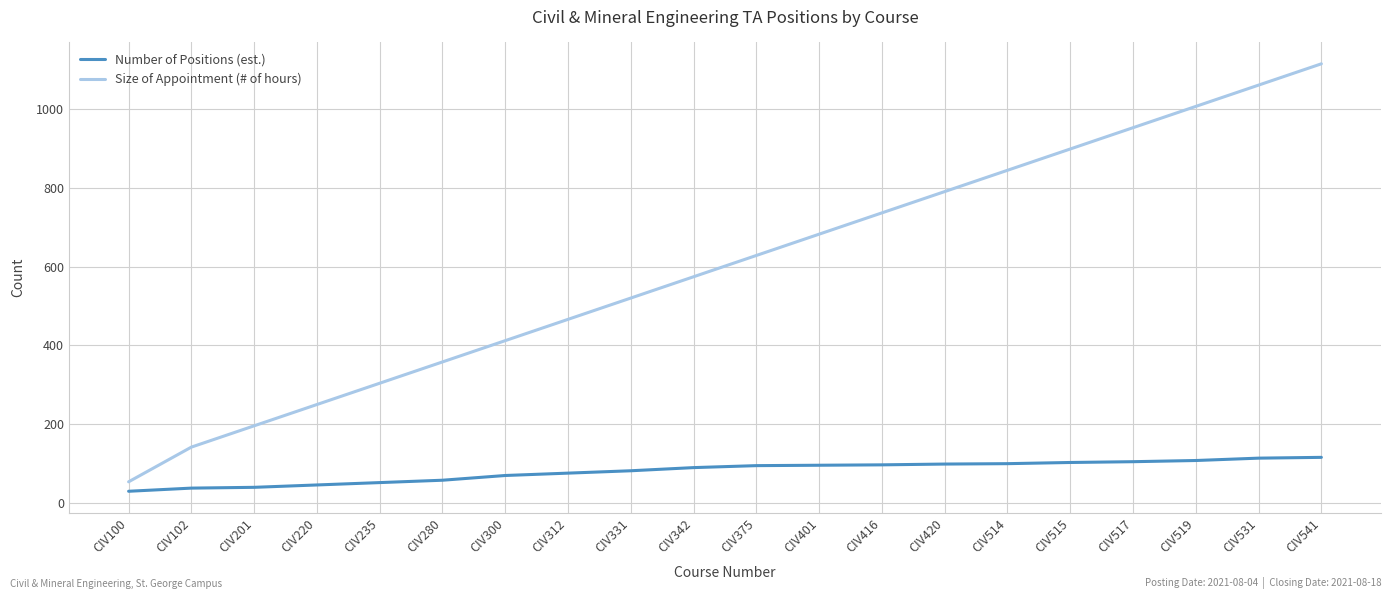

What is the highest value of the Number of Positions (est.) series?

116